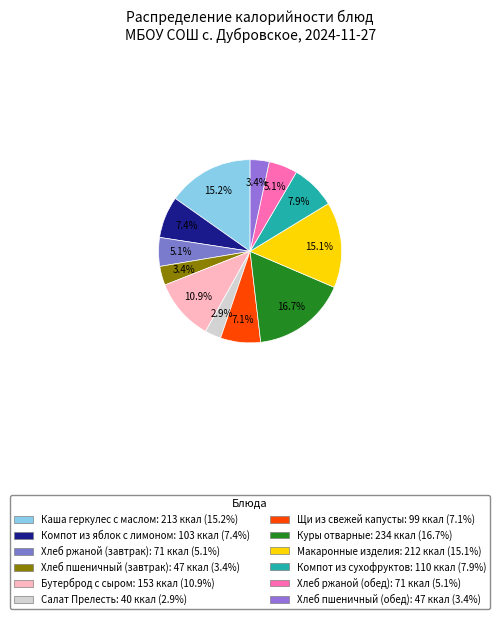

What is the ratio of the value at Компот из яблок с лимоном to the value at Хлеб пшеничный (завтрак)?

2.2